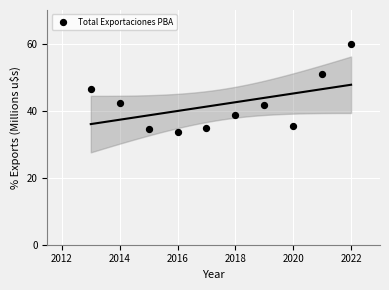

What is the range of X values (max minus min)?

9.0